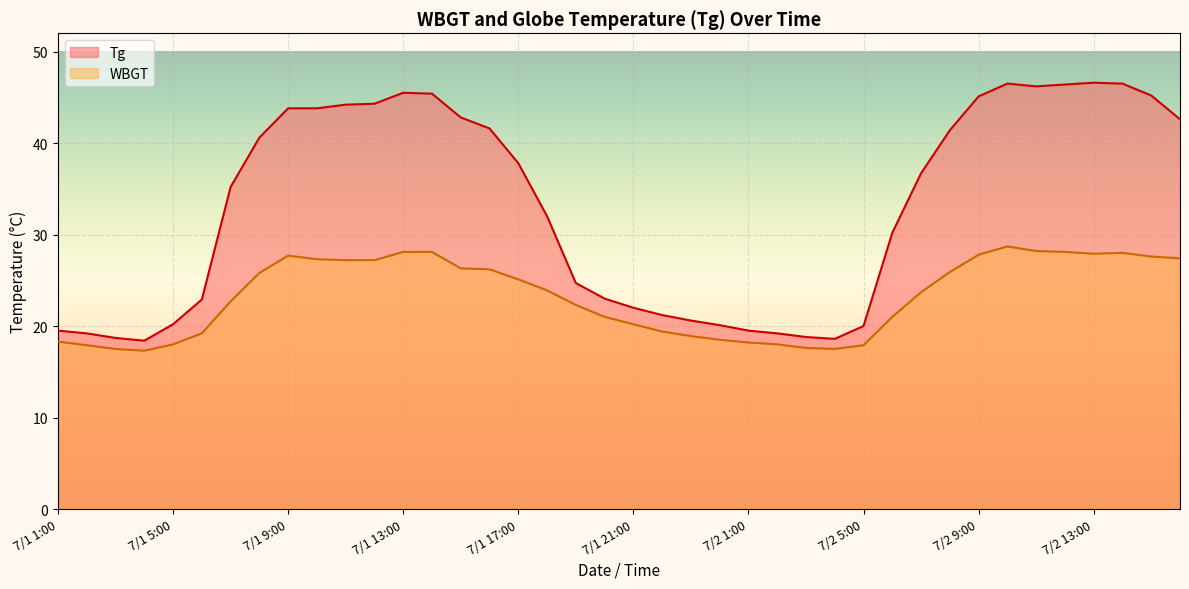

True or false: WBGT and Tg cross at least once.

False